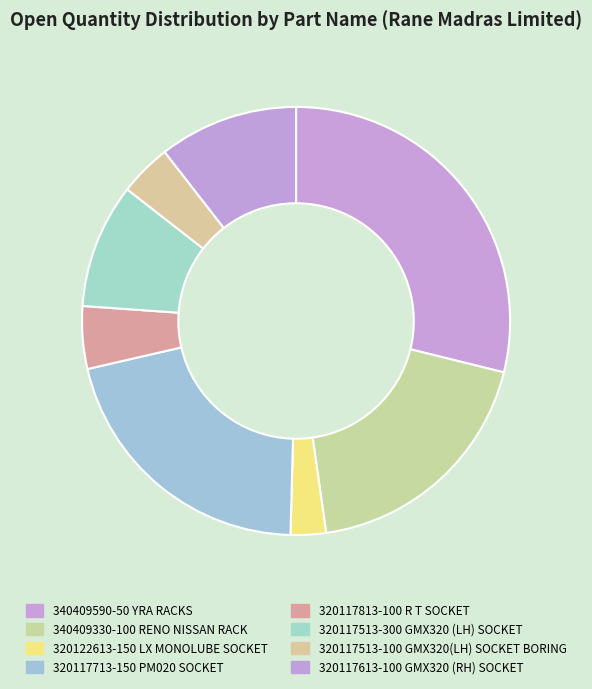

True or false: 320117613-100 GMX320 (RH) SOCKET accounts for 1% of the total.

False